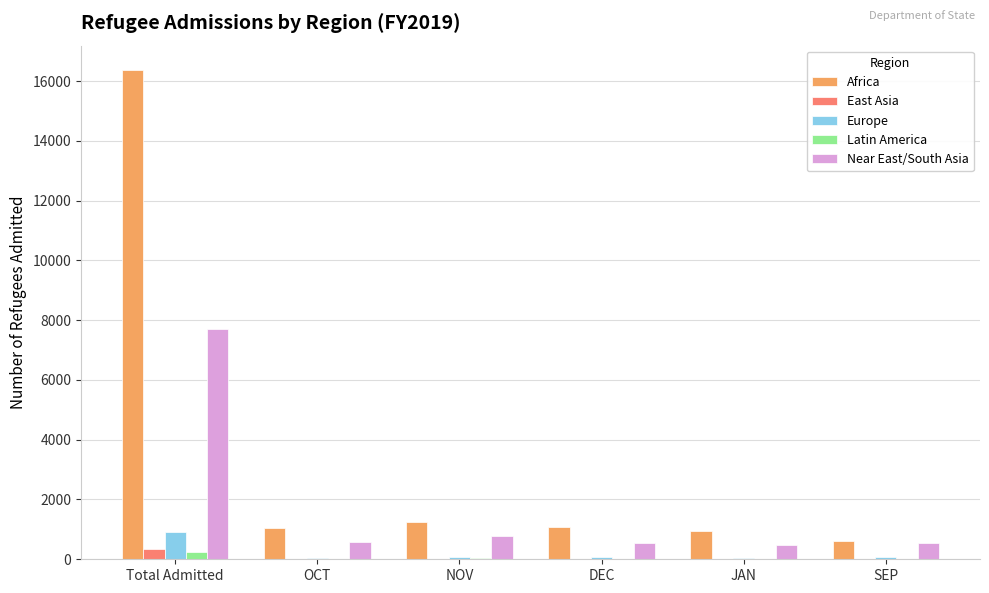

What is the sum of the Europe values at Total Admitted and SEP?

963